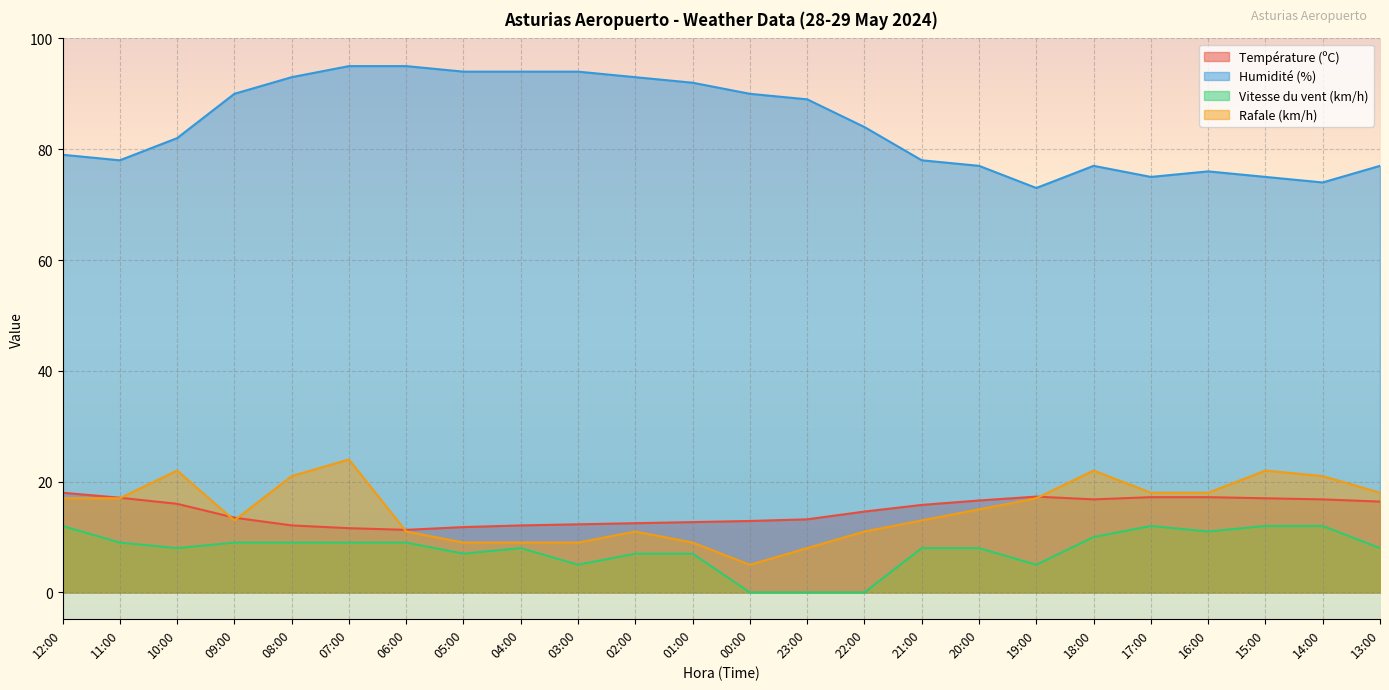

The Température (ºC) series shows 17.2 at 16:00. True or false?

True